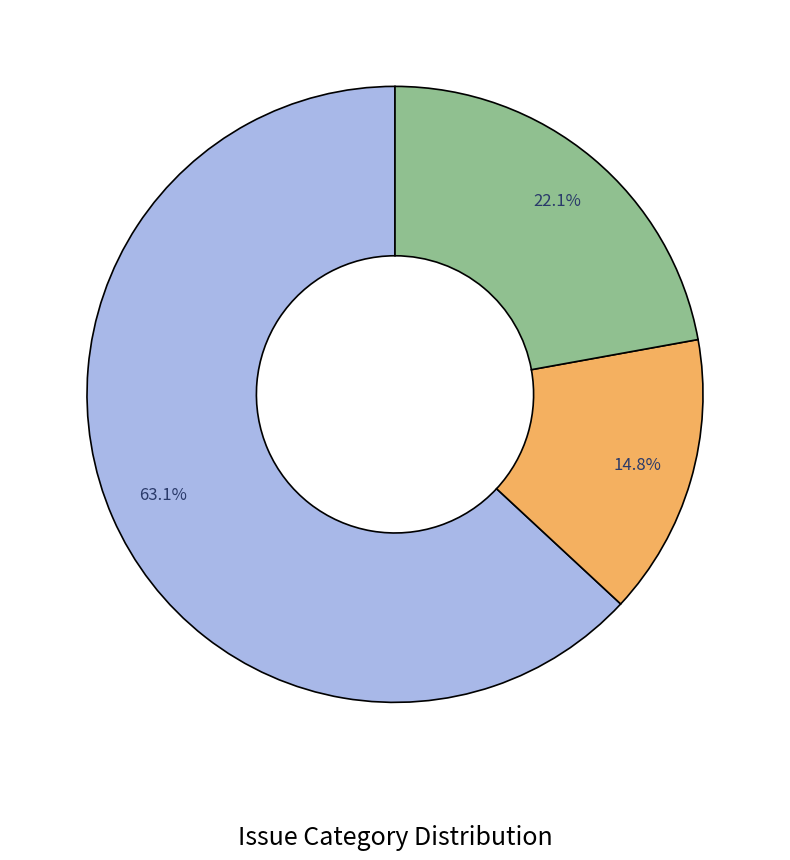

Is there a majority slice in this chart?

Yes